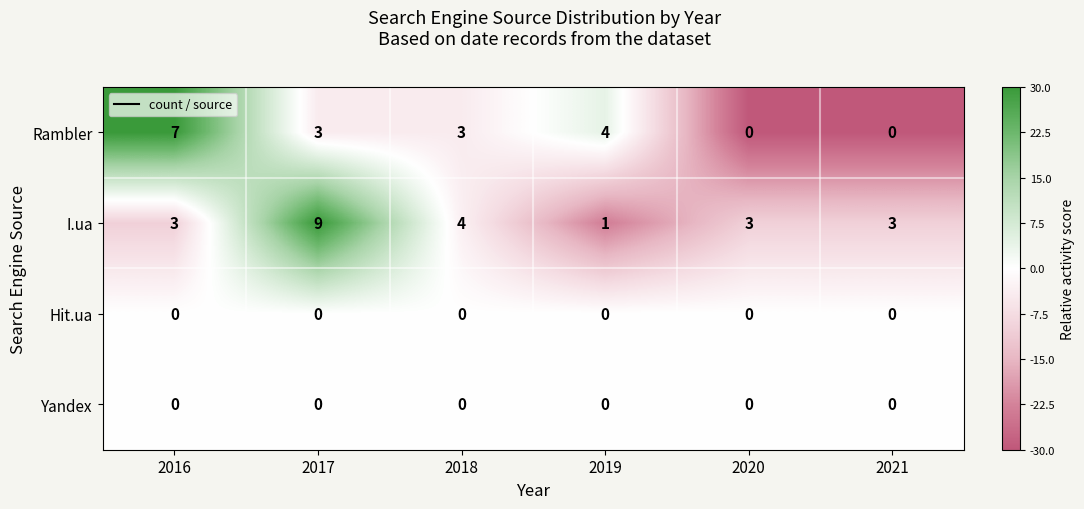

What is the total value across all series at 2020?

3